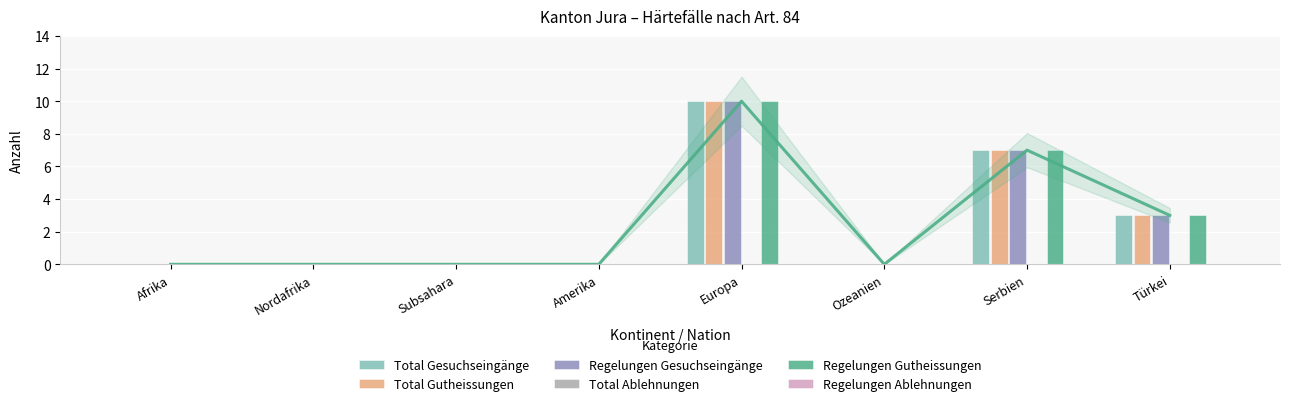

What are all the series names shown in the legend?

Total Gesuchseingänge, Total Gutheissungen, Regelungen Gesuchseingänge, Total Ablehnungen, Regelungen Gutheissungen, Regelungen Ablehnungen